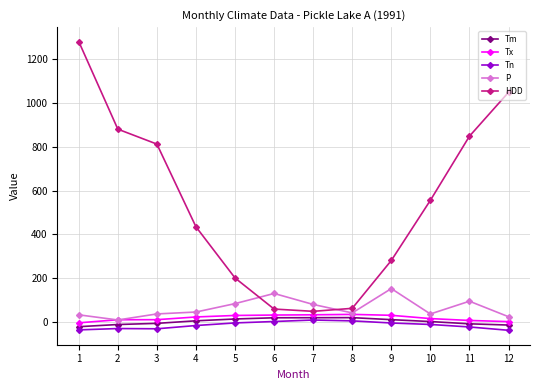

True or false: Tn has more than 0 points higher than both neighbors.

True